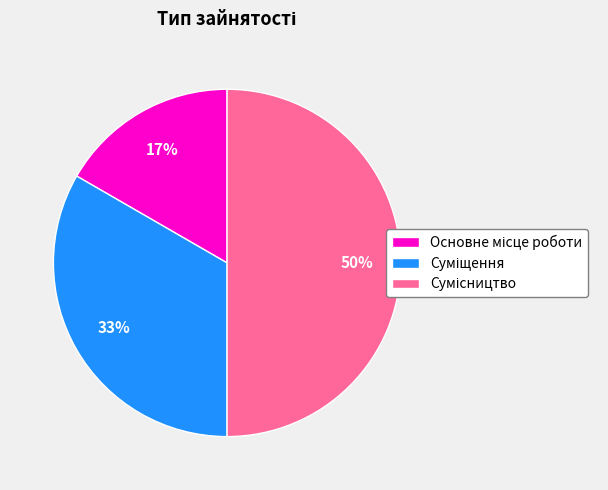

To the nearest percent, what is the difference between the largest and smallest slice percentages?

33%